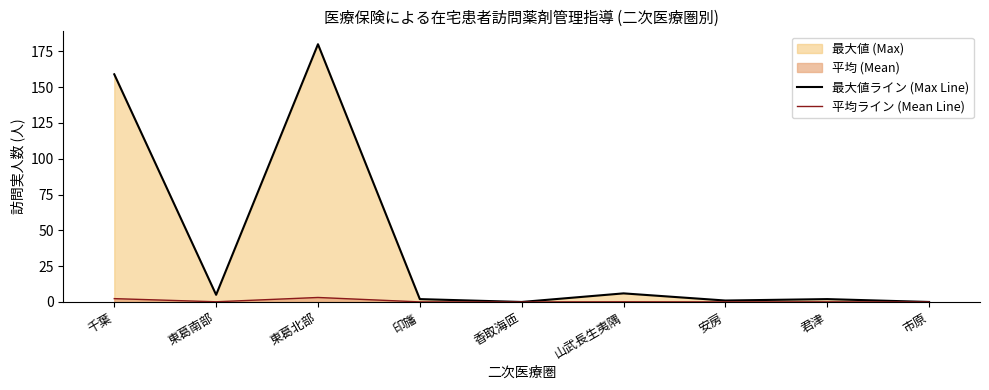

Reading left to right, list all the values displayed in this chart.

最大値ライン (Max Line): 千葉=159.0	東葛南部=5.0	東葛北部=180.0	印旛=2.0	香取海匝=0.0	山武長生夷隅=6.0	安房=1.0	君津=2.0	市原=0.0
平均ライン (Mean Line): 千葉=2.3	東葛南部=0.1	東葛北部=3.1	印旛=0.1	香取海匝=0.0	山武長生夷隅=0.1	安房=0.0	君津=0.1	市原=0.0